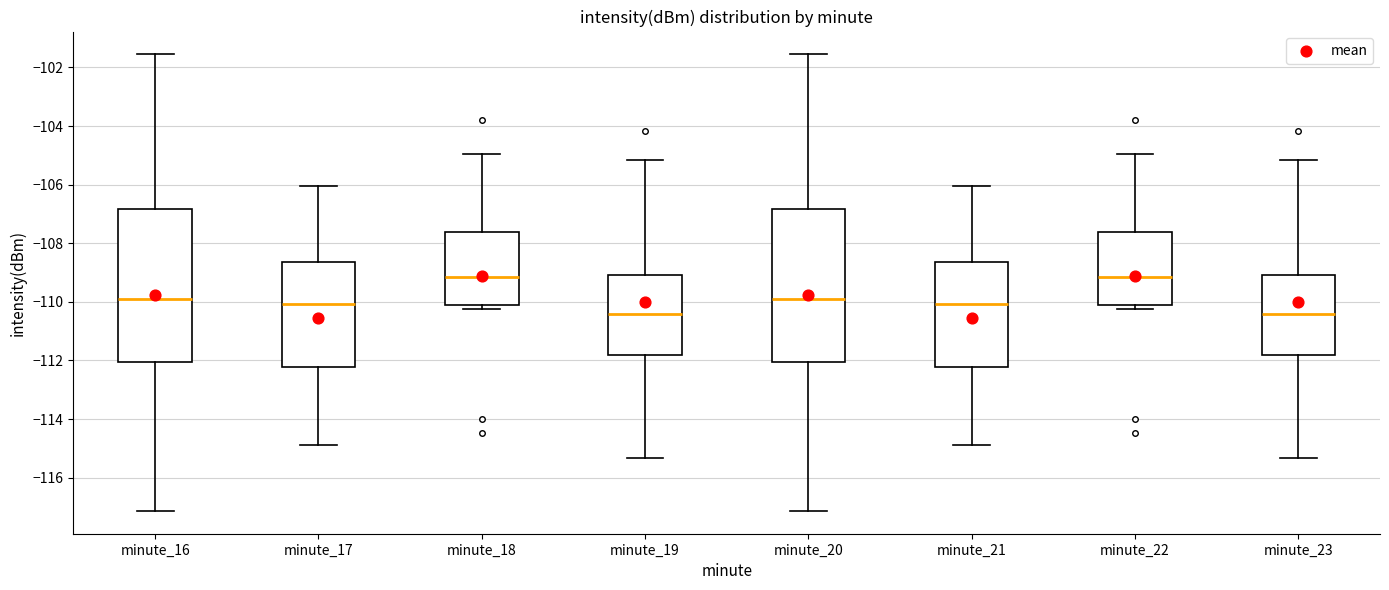

Reading left to right, transcribe this box plot: for each box, give where its median line is, the range the box spans, and where its two whiskers end, as read against the y-axis. The values are not printed on the chart, so give them approximately, as read against the axis.

minute_16: median -109.8, box -112.0 to -106.8, whiskers -117.2 to -101.6
minute_17: median -110.0, box -112.2 to -108.6, whiskers -114.8 to -106.0
minute_18: median -109.2, box -110.2 to -107.6, whiskers -110.2 (just below the box's lower edge) to -105.0
minute_19: median -110.4, box -111.8 to -109.0, whiskers -115.4 to -105.2
minute_20: median -109.8, box -112.0 to -106.8, whiskers -117.2 to -101.6
minute_21: median -110.0, box -112.2 to -108.6, whiskers -114.8 to -106.0
minute_22: median -109.2, box -110.2 to -107.6, whiskers -110.2 (just below the box's lower edge) to -105.0
minute_23: median -110.4, box -111.8 to -109.0, whiskers -115.4 to -105.2